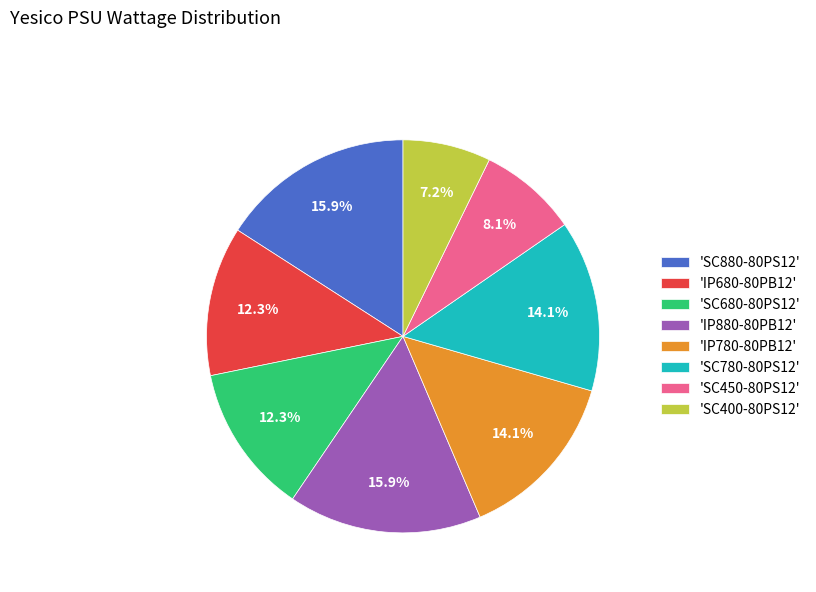

Count the number of slices in the pie.

8